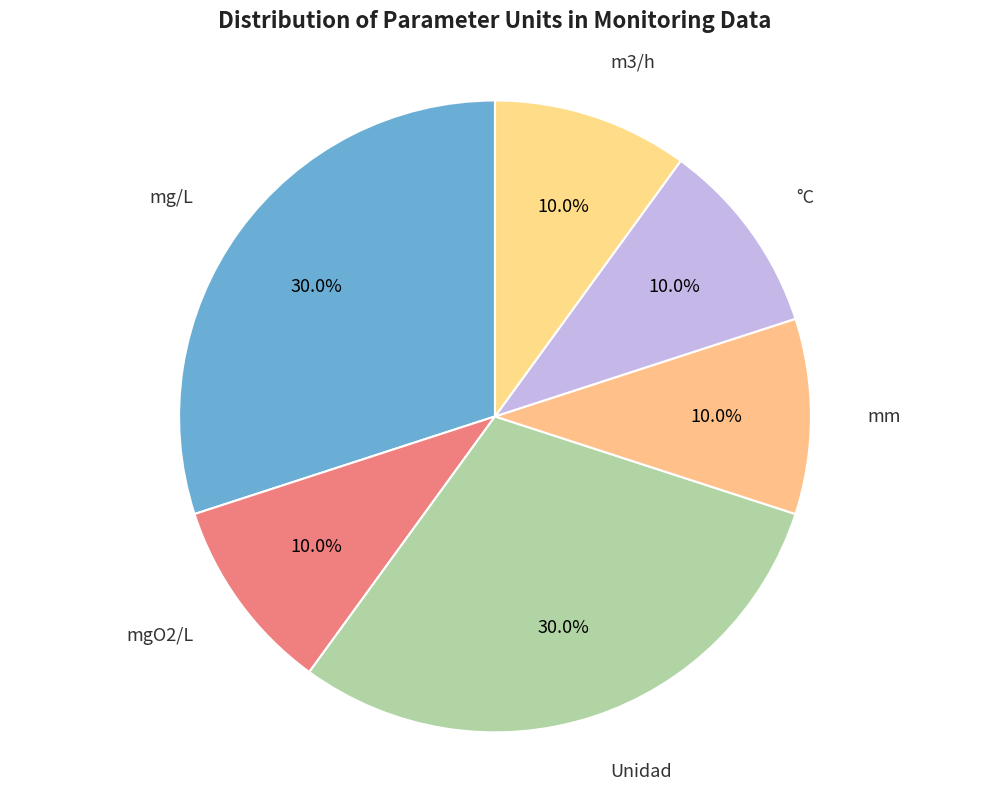

Approximately how many times larger is the value at mm compared to °C?

1.0